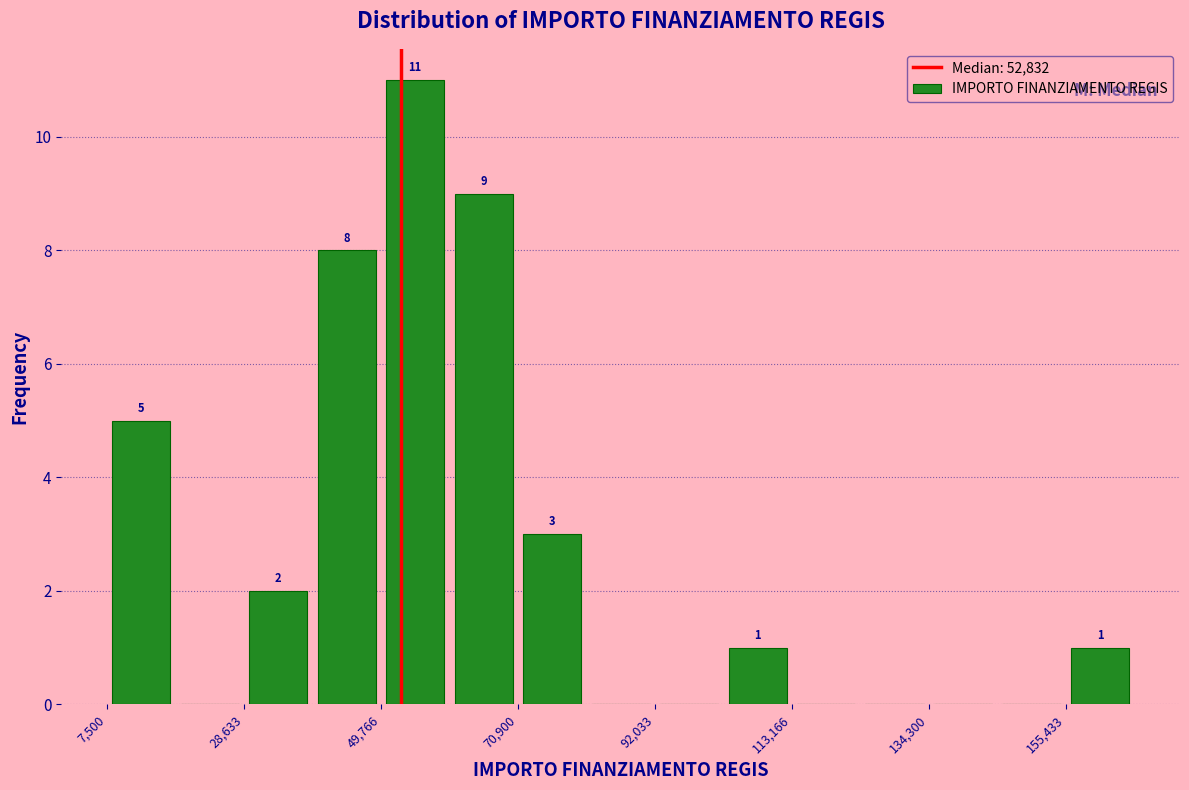

Read against the x-axis, roughly where is the centre of the tallest bar?

55000